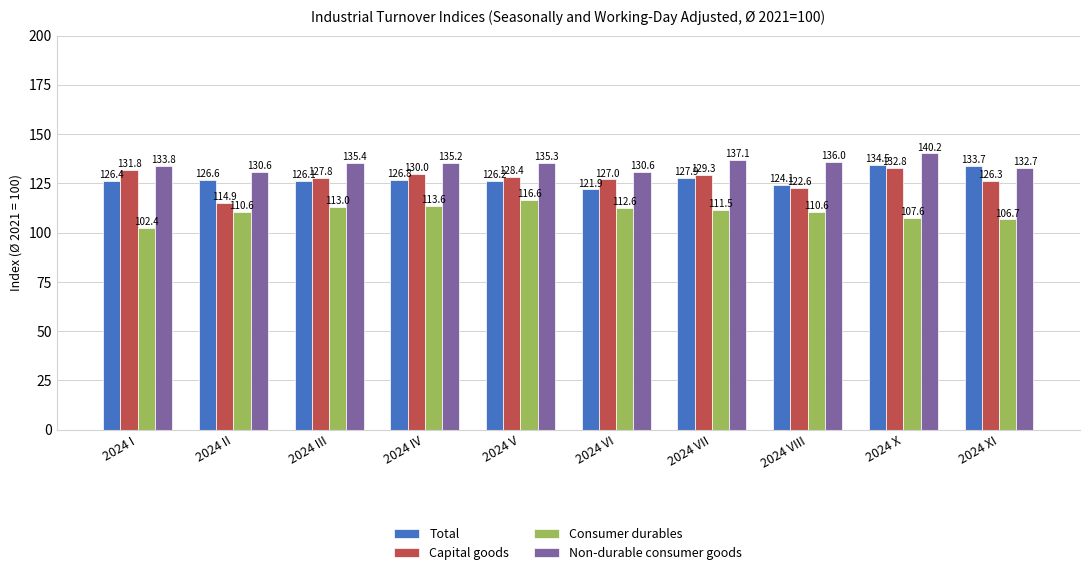

How many bars are there in total?

40